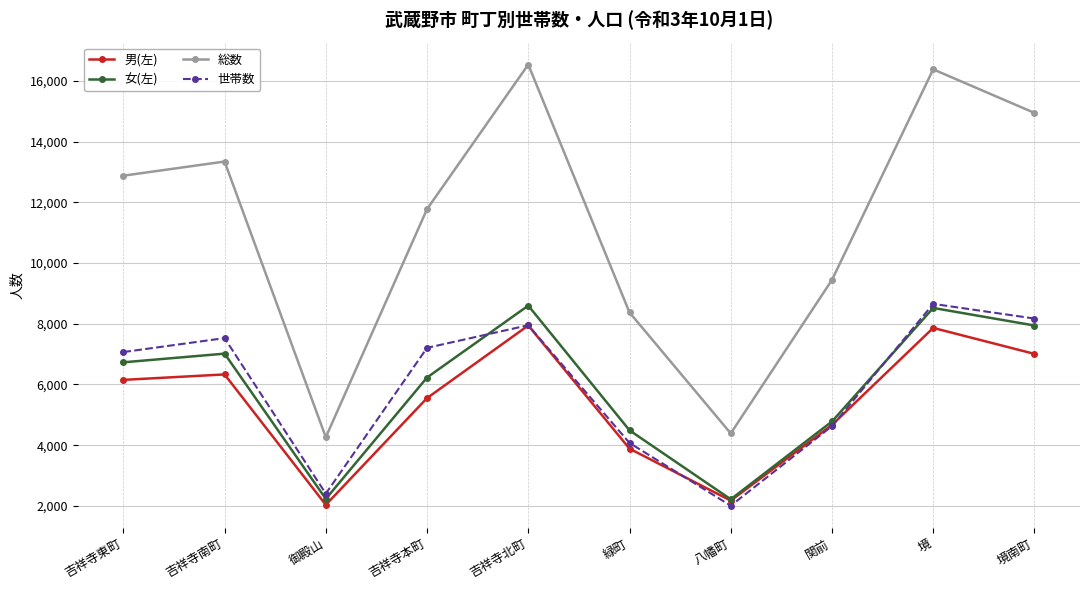

Which series has the widest spread of values?

総数